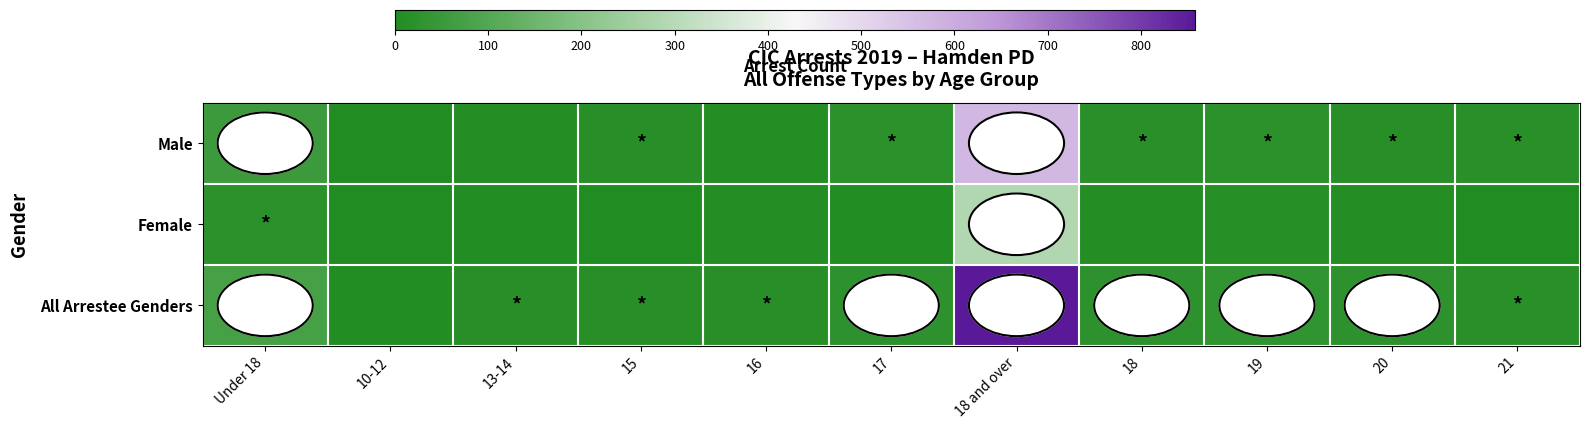

What is the total value across all series at 15?

32